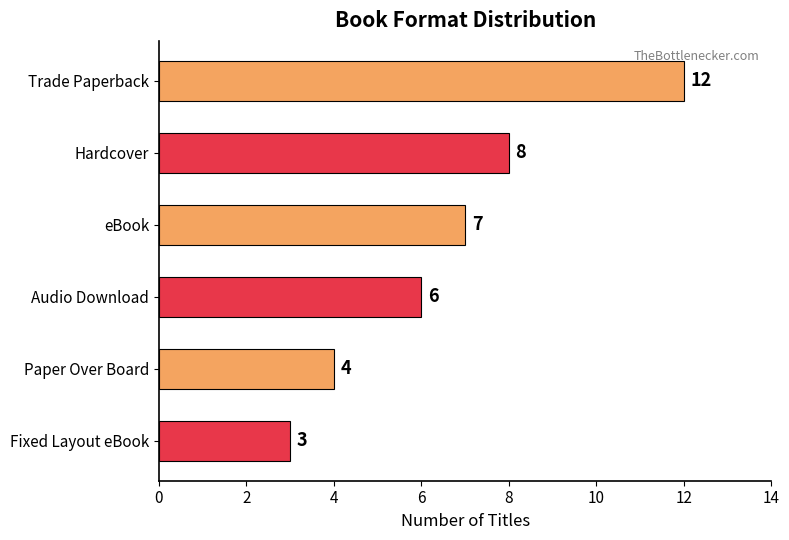

Reading top to bottom, what are all the values shown in this chart?

12	8	7	6	4	3